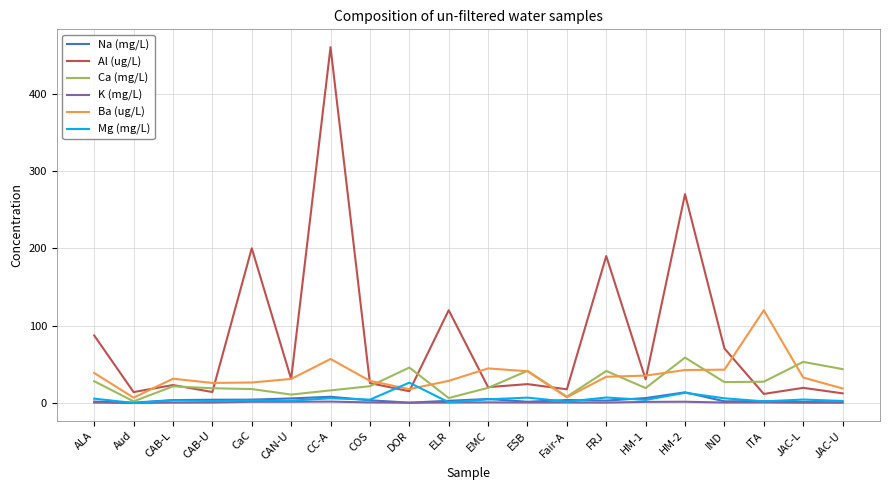

Which series has the largest range (max minus min)?

Al (ug/L)